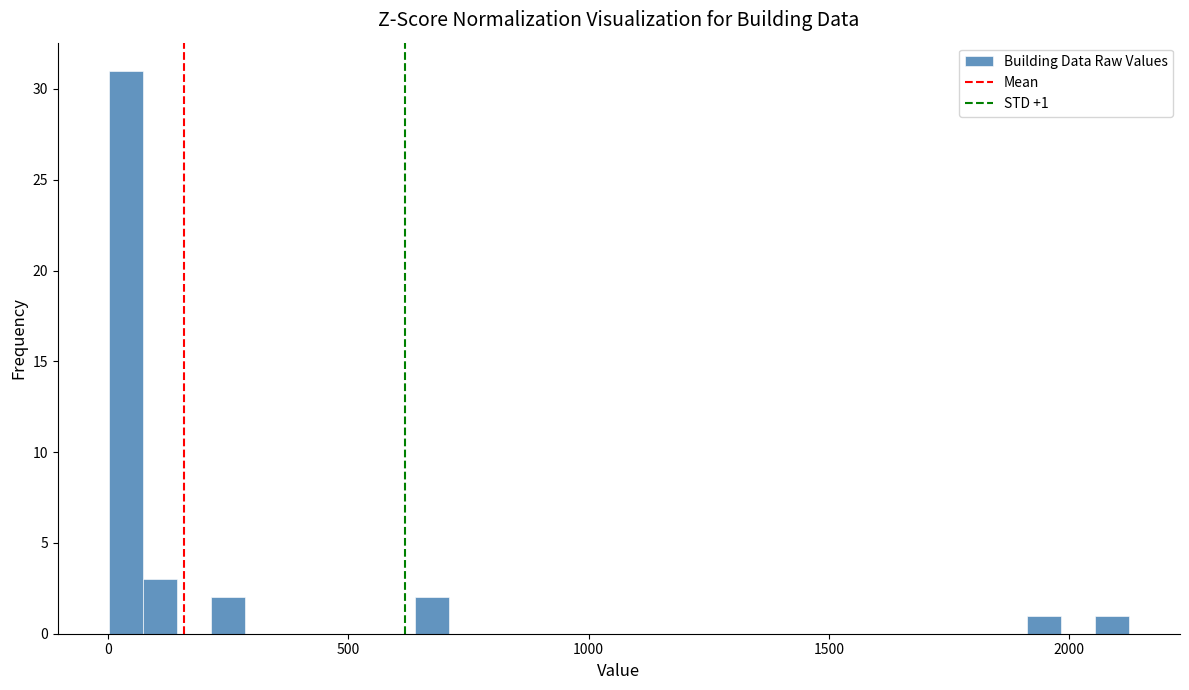

Around what value on the x-axis is the tallest bar? Give the approximate position of its centre, as read against the axis.

50